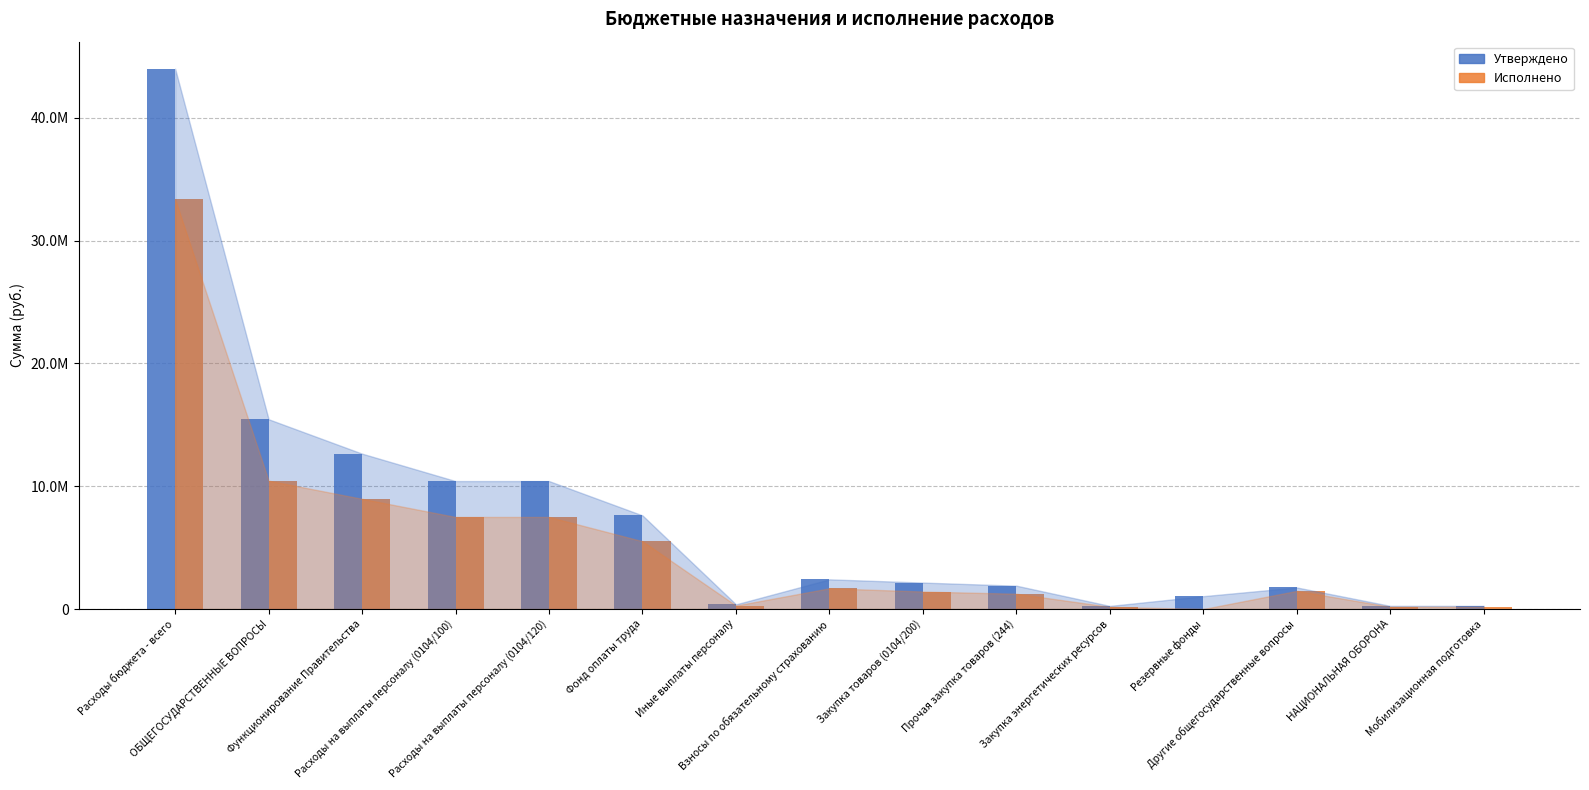

The Исполнено series shows -19865230.0 at Резервные фонды. True or false?

False